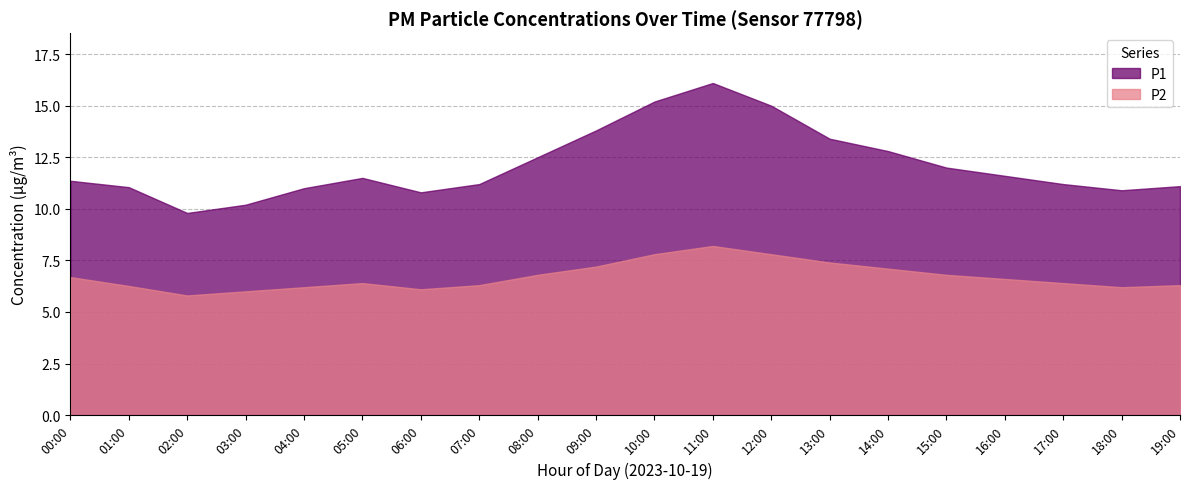

True or false: P2 and P1 cross at least once.

False